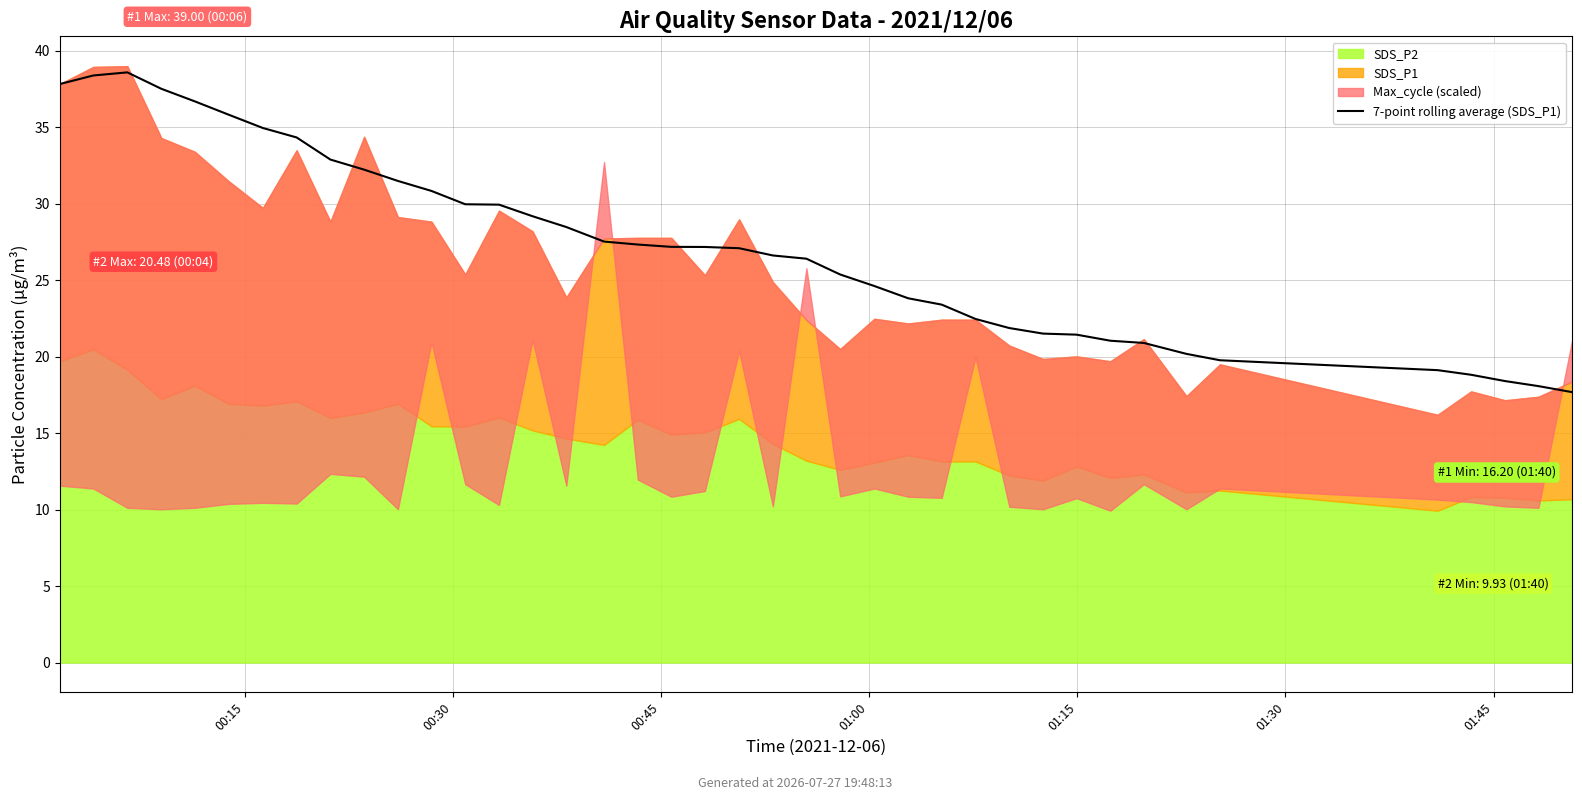

How many categories are shown in the chart?

40